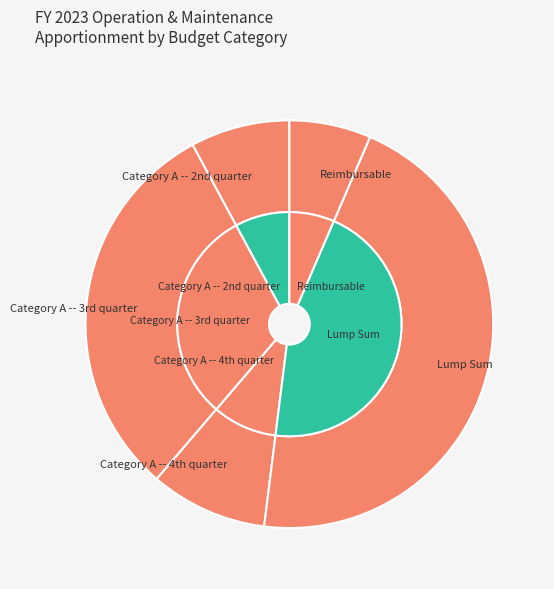

Which slice is the largest?

Lump Sum